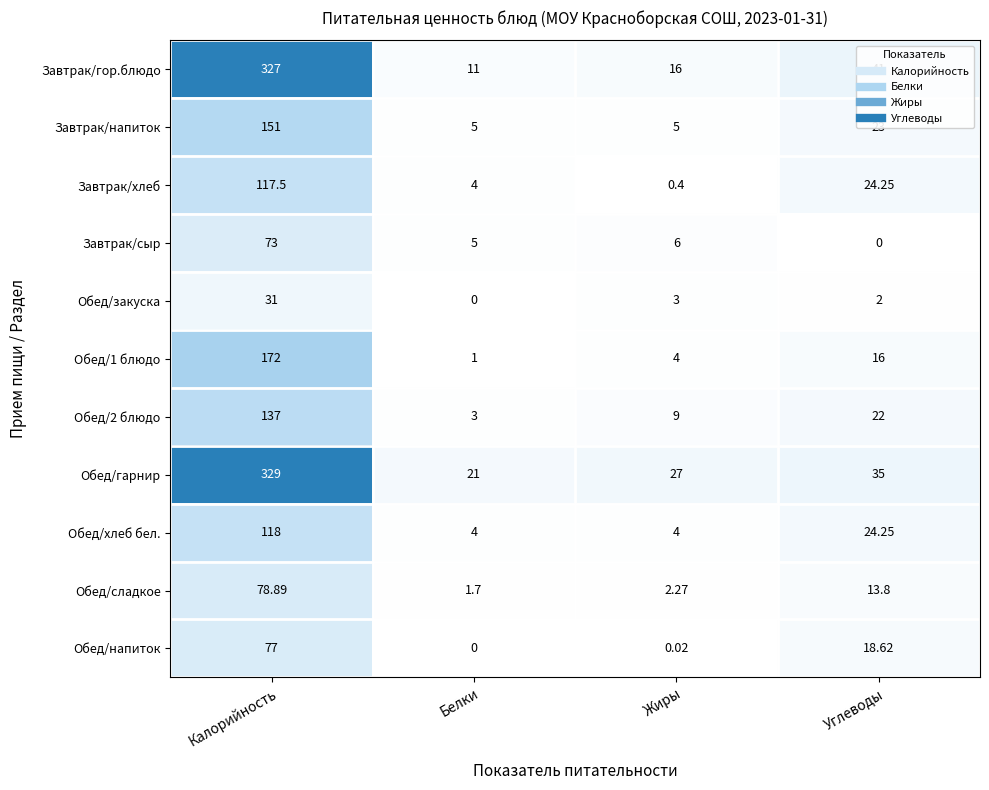

Which series has the largest range (max minus min)?

Завтрак/гор.блюдо